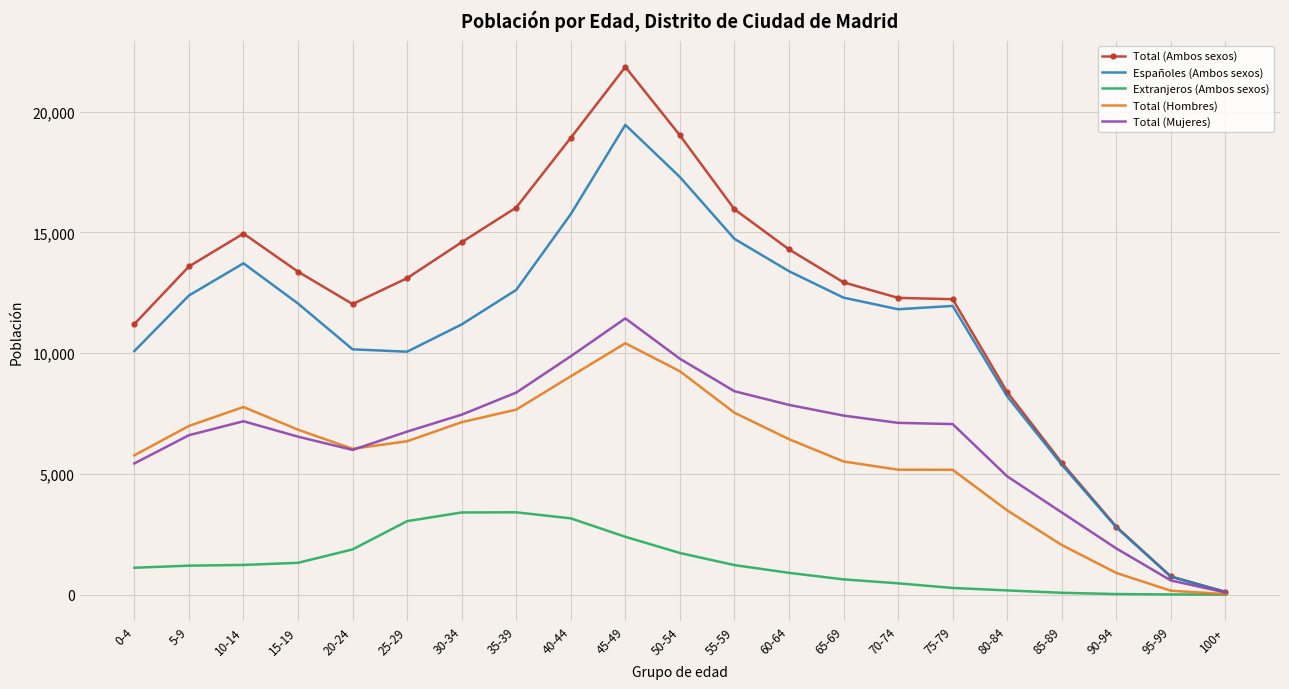

Rank the series by their maximum value, from highest to lowest.

Total (Ambos sexos), Españoles (Ambos sexos), Total (Mujeres), Total (Hombres), Extranjeros (Ambos sexos)